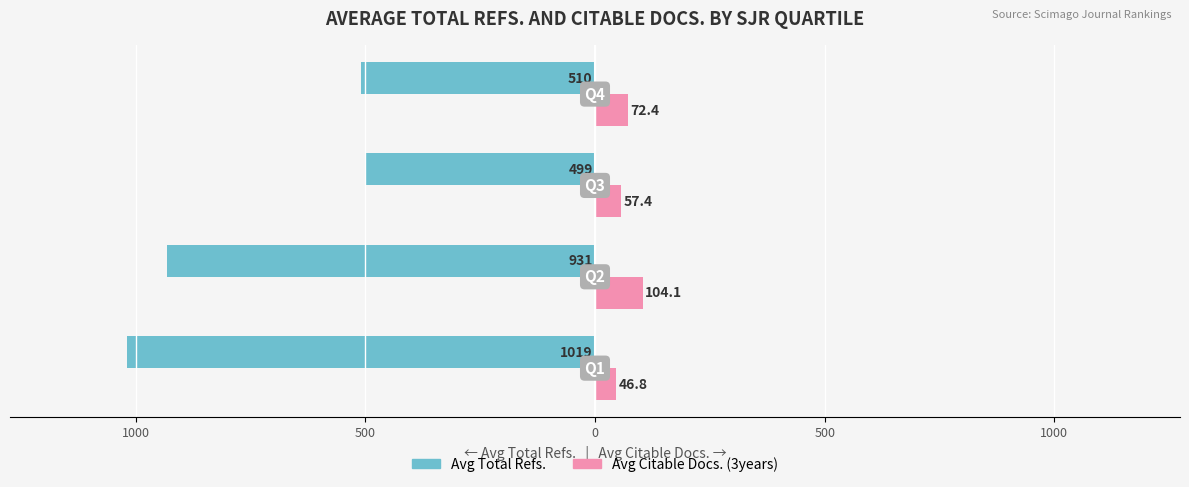

What are all the series names shown in the legend?

Avg Total Refs., Avg Citable Docs. (3years)